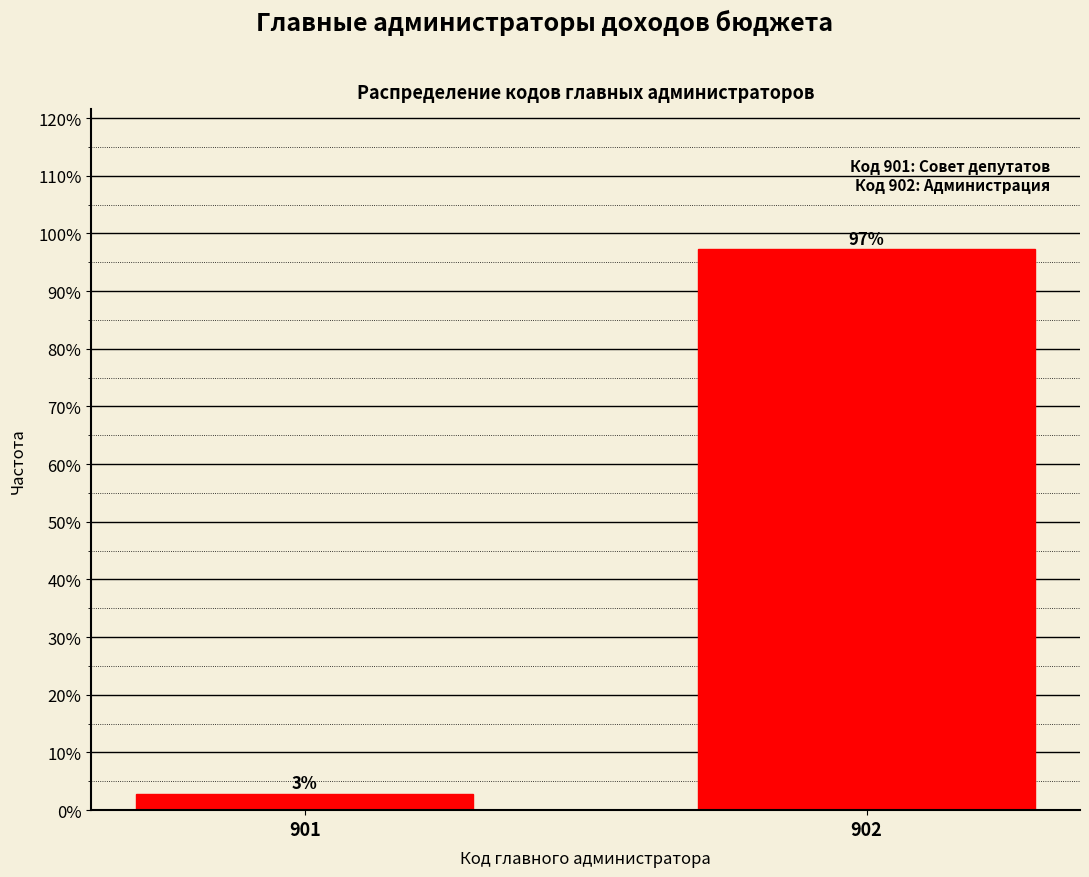

What value does the data have at 902?

97.2